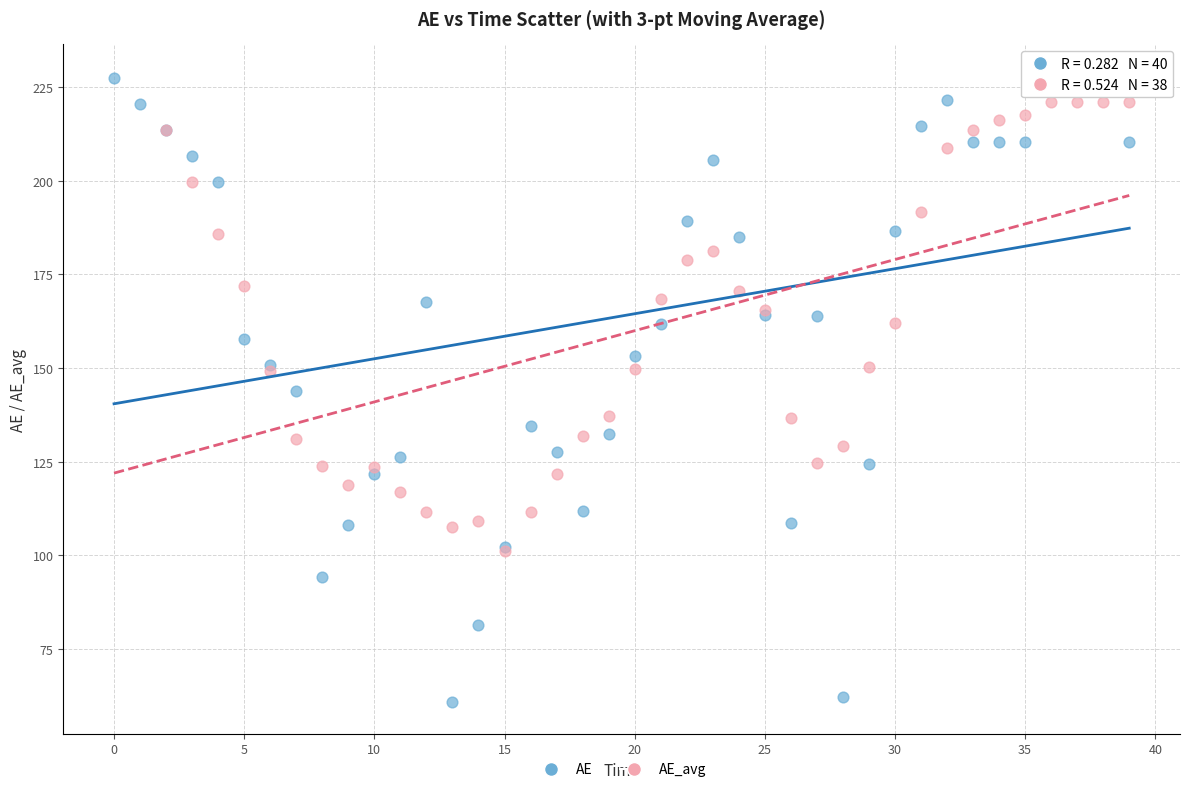

Which series reaches the minimum Y coordinate?

AE